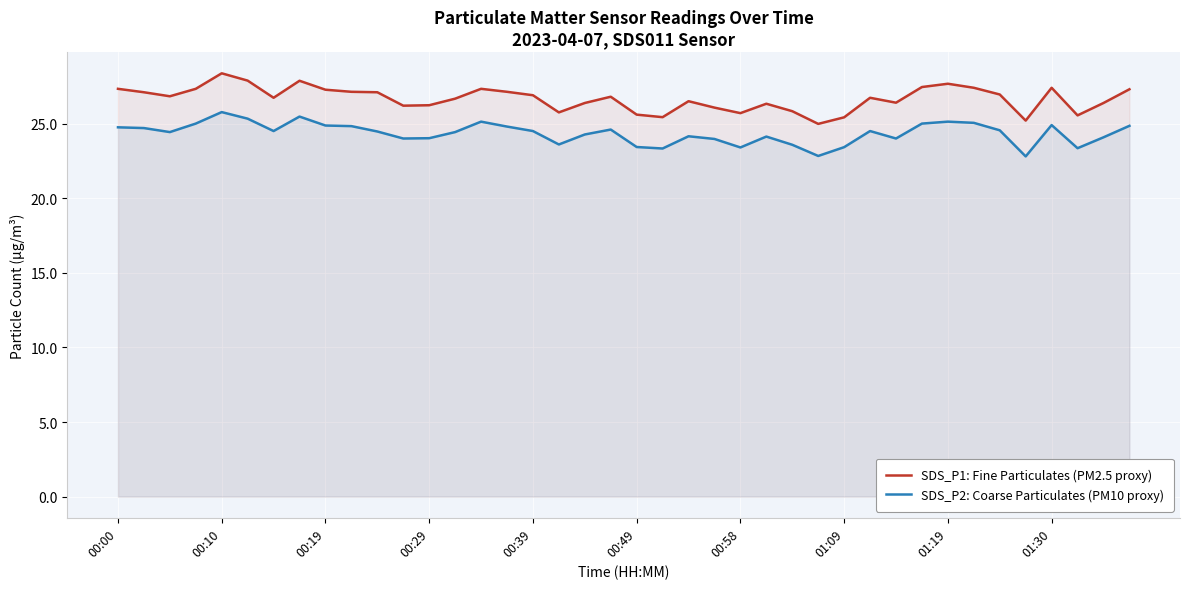

Reading right to left, transcribe all the data shown in this chart.

SDS_P1: Fine Particulates (PM2.5 proxy): 27.3	26.4	25.6	27.4	25.2	26.9	27.4	27.7	27.4	26.4	26.7	25.4	25.0	25.8	26.3	25.7	26.1	26.5	25.4	25.6	26.8	26.4	25.8	26.9	27.1	27.3	26.7	26.2	26.2	27.1	27.1	27.3	27.9	26.7	27.9	28.4	27.3	26.8	27.1	27.3
SDS_P2: Coarse Particulates (PM10 proxy): 24.9	24.1	23.4	24.9	22.8	24.6	25.1	25.1	25.0	24.0	24.5	23.4	22.8	23.6	24.1	23.4	24.0	24.1	23.3	23.4	24.6	24.3	23.6	24.5	24.8	25.1	24.4	24.0	24.0	24.5	24.8	24.9	25.5	24.5	25.3	25.8	25.0	24.4	24.7	24.8